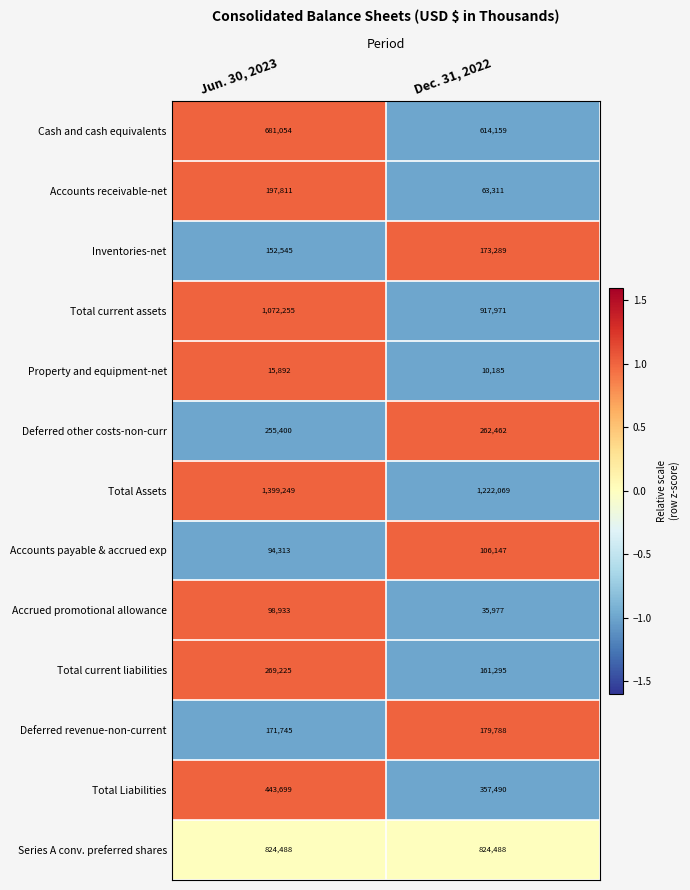

How many data points in Accounts payable & accrued exp are less than 106147?

1